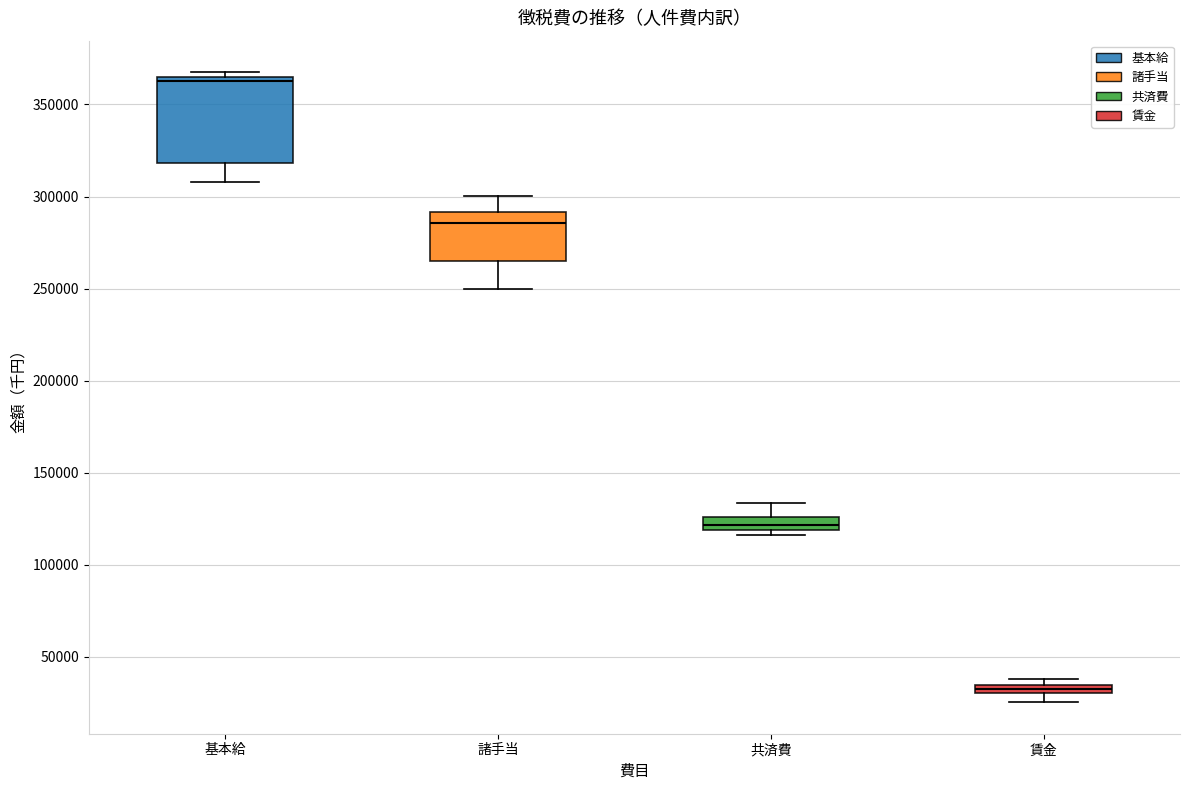

Where is the lower edge of the box for 賃金 on the y-axis? The values are not printed on the chart, so give them approximately, as read against the axis.

30000